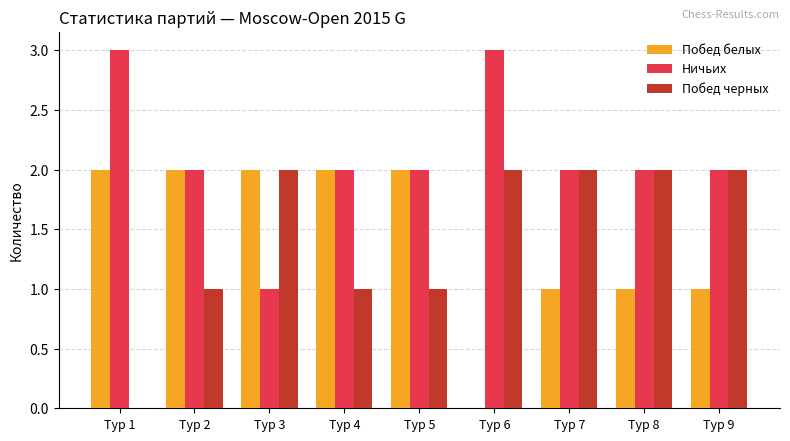

What is the average value of the Побед черных series?

1